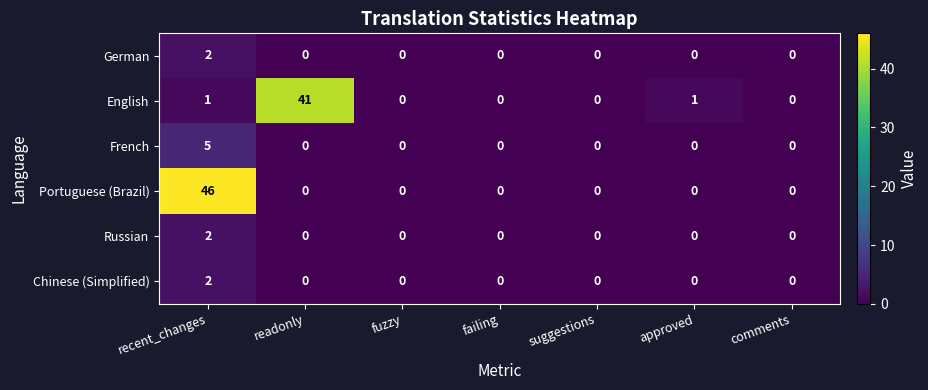

Is it true that Chinese (Simplified) equals -1 at failing?

False